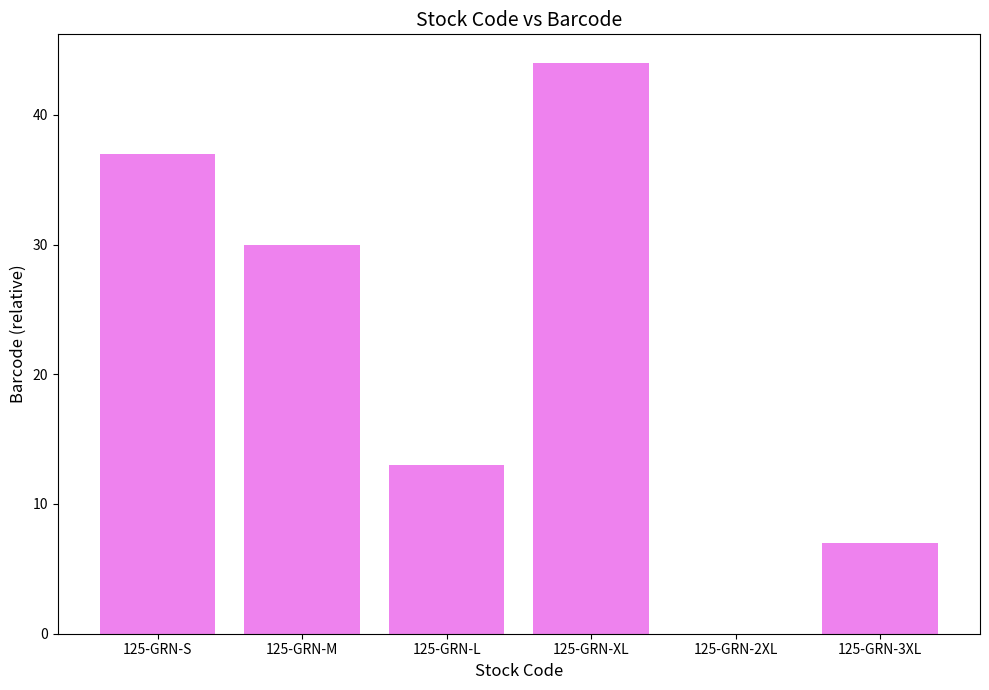

How many positive values are there?

5